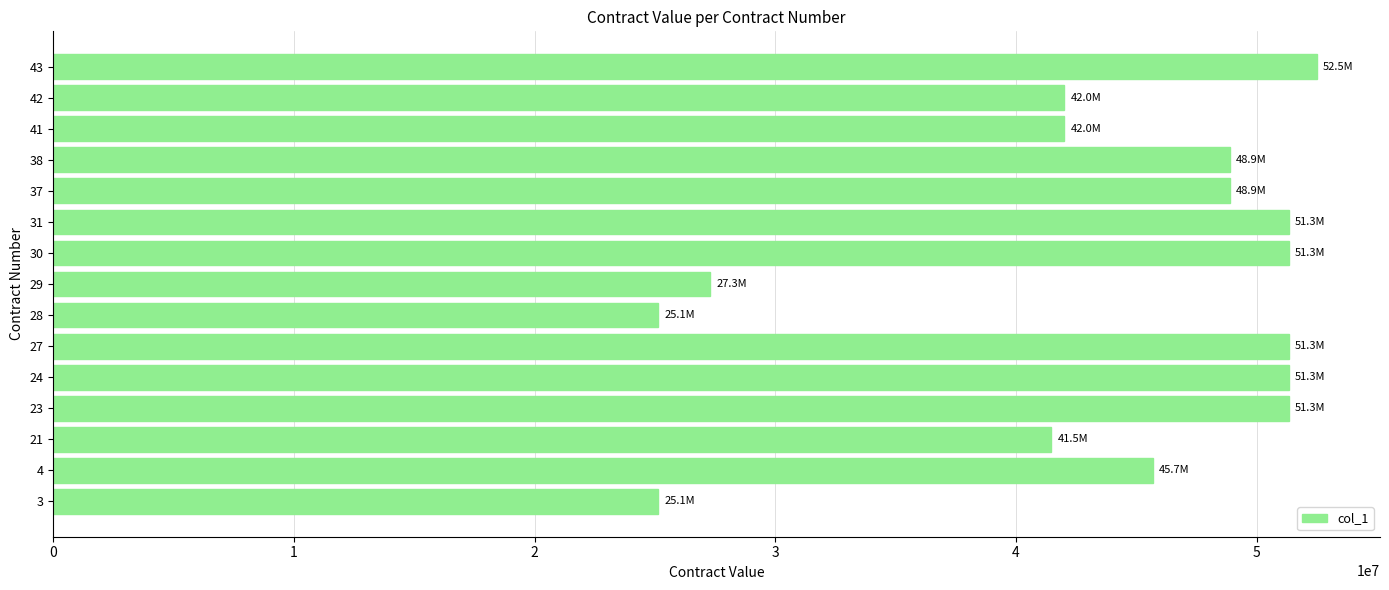

What is the greatest value displayed?

52500000